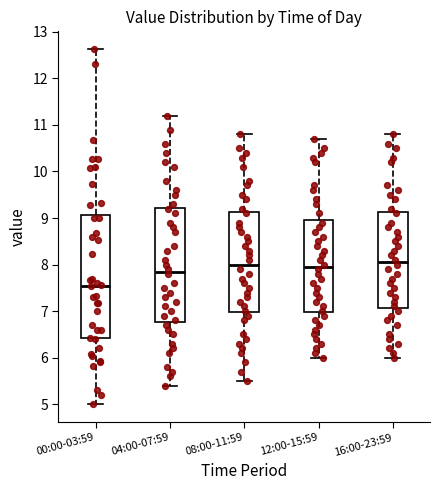

Where does the lower whisker of the box for 16:00-23:59 end on the y-axis? The values are not printed on the chart, so give them approximately, as read against the axis.

6.0